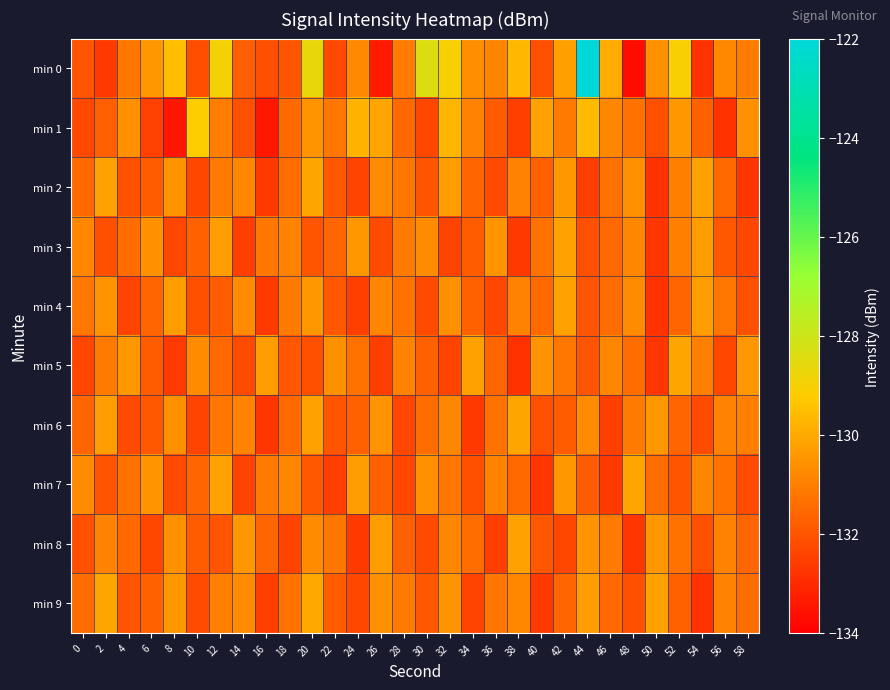

Reading left to right, transcribe all the data shown in this chart.

min 0: 0=-132.0	2=-132.6	4=-131.2	6=-130.4	8=-129.5	10=-132.1	12=-129.0	14=-131.7	16=-132.1	18=-132.0	20=-128.7	22=-132.3	24=-130.8	26=-133.3	28=-131.1	30=-128.4	32=-129.0	34=-130.6	36=-130.8	38=-129.7	40=-132.1	42=-130.2	44=-122.1	46=-130.0	48=-133.7	50=-130.6	52=-129.0	54=-132.8	56=-130.8	58=-131.1
min 1: 0=-132.2	2=-131.7	4=-130.6	6=-132.5	8=-133.4	10=-129.2	12=-131.0	14=-132.1	16=-133.4	18=-131.5	20=-130.5	22=-131.2	24=-129.8	26=-130.1	28=-131.5	30=-132.3	32=-129.7	34=-130.9	36=-131.8	38=-132.5	40=-130.2	42=-131.1	44=-129.6	46=-130.8	48=-131.3	50=-132.1	52=-130.4	54=-131.7	56=-132.8	58=-130.6
min 2: 0=-131.5	2=-130.2	4=-132.1	6=-131.8	8=-130.5	10=-132.3	12=-131.1	14=-130.8	16=-132.6	18=-131.4	20=-130.1	22=-131.9	24=-132.4	26=-130.7	28=-131.2	30=-132.0	32=-130.3	34=-131.6	36=-132.2	38=-130.9	40=-131.7	42=-130.4	44=-132.5	46=-131.3	48=-130.6	50=-132.8	52=-131.0	54=-130.2	56=-131.5	58=-132.7
min 3: 0=-130.8	2=-132.1	4=-131.4	6=-130.6	8=-132.3	10=-131.7	12=-130.3	14=-132.5	16=-131.2	18=-130.9	20=-132.0	22=-131.6	24=-130.4	26=-132.2	28=-131.1	30=-130.7	32=-132.4	34=-131.8	36=-130.5	38=-132.6	40=-131.3	42=-130.2	44=-132.1	46=-131.5	48=-130.8	50=-132.7	52=-131.0	54=-130.3	56=-131.9	58=-132.3
min 4: 0=-131.2	2=-130.5	4=-132.4	6=-131.6	8=-130.3	10=-132.1	12=-131.8	14=-130.7	16=-132.6	18=-131.1	20=-130.4	22=-131.9	24=-132.5	26=-130.8	28=-131.3	30=-132.2	32=-130.6	34=-131.7	36=-132.3	38=-130.9	40=-131.5	42=-130.2	44=-132.0	46=-131.4	48=-130.7	50=-132.8	52=-131.6	54=-130.3	56=-131.2	58=-132.1
min 5: 0=-132.3	2=-131.1	4=-130.4	6=-131.8	8=-132.6	10=-130.7	12=-131.5	14=-132.2	16=-130.3	18=-131.9	20=-132.1	22=-130.6	24=-131.3	26=-132.5	28=-130.9	30=-131.7	32=-132.4	34=-130.2	36=-131.6	38=-132.8	40=-130.5	42=-131.2	44=-132.0	46=-130.8	48=-131.4	50=-132.7	52=-130.1	54=-131.0	56=-132.3	58=-130.4
min 6: 0=-131.6	2=-130.3	4=-132.2	6=-131.9	8=-130.6	10=-132.4	12=-131.2	14=-130.9	16=-132.7	18=-131.5	20=-130.2	22=-132.0	24=-131.7	26=-130.5	28=-132.3	30=-131.4	32=-130.8	34=-132.6	36=-131.3	38=-130.1	40=-132.1	42=-131.8	44=-130.7	46=-132.5	48=-131.1	50=-130.4	52=-131.6	54=-132.2	56=-130.9	58=-131.0
min 7: 0=-130.7	2=-132.0	4=-131.3	6=-130.5	8=-132.2	10=-131.6	12=-130.2	14=-132.4	16=-131.1	18=-130.8	20=-131.9	22=-132.5	24=-130.3	26=-131.7	28=-132.3	30=-130.6	32=-131.2	34=-132.1	36=-130.9	38=-131.5	40=-132.7	42=-130.4	44=-131.8	46=-132.6	48=-130.1	50=-131.4	52=-132.0	54=-130.8	56=-131.3	58=-132.2
min 8: 0=-132.1	2=-130.9	4=-131.5	6=-132.3	8=-130.6	10=-131.8	12=-132.0	14=-130.4	16=-131.6	18=-132.4	20=-130.7	22=-131.2	24=-132.6	26=-130.3	28=-131.7	30=-132.2	32=-130.8	34=-131.4	36=-132.5	38=-130.2	40=-131.9	42=-132.3	44=-130.5	46=-131.1	48=-132.7	50=-130.4	52=-131.3	54=-132.1	56=-130.9	58=-131.6
min 9: 0=-131.4	2=-130.1	4=-132.0	6=-131.7	8=-130.4	10=-132.2	12=-131.0	14=-130.7	16=-132.5	18=-131.3	20=-130.0	22=-131.8	24=-132.3	26=-130.6	28=-131.1	30=-131.9	32=-130.5	34=-132.4	36=-131.2	38=-130.8	40=-132.6	42=-131.6	44=-130.3	46=-131.5	48=-132.1	50=-130.2	52=-131.7	54=-132.8	56=-130.9	58=-131.4